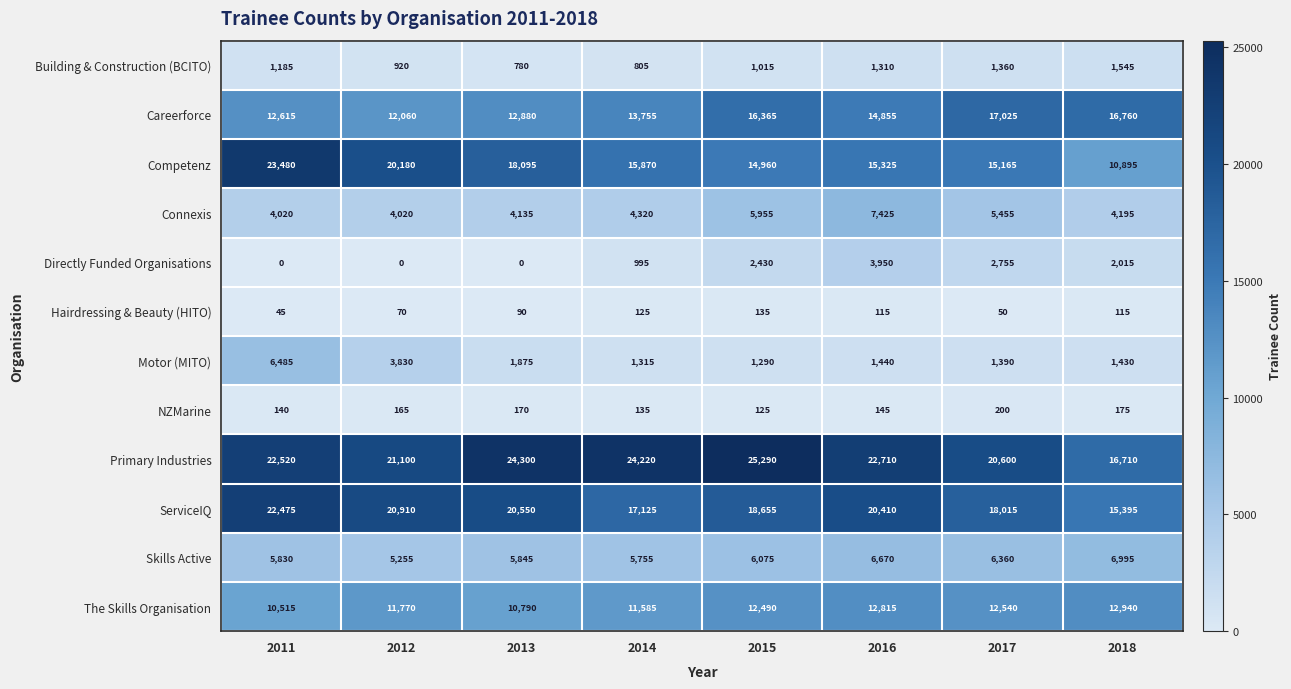

How many Hairdressing & Beauty (HITO) values are between 70 and 125?

5